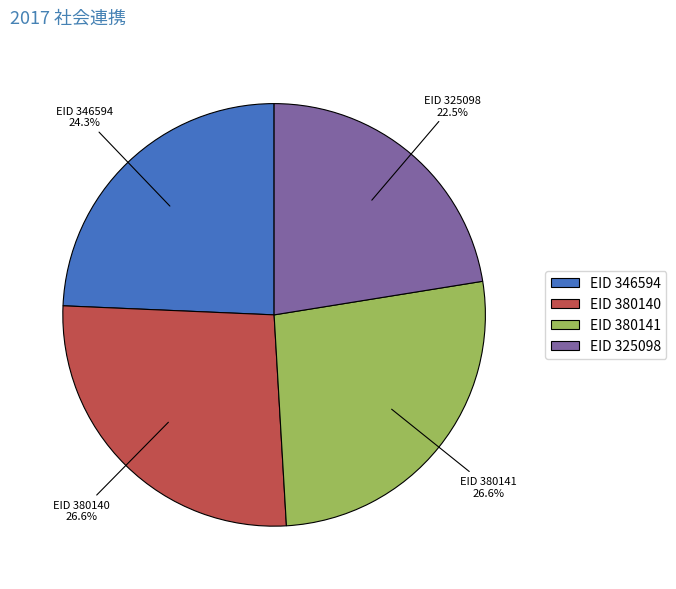

What is the smallest slice in the pie chart?

EID 325098